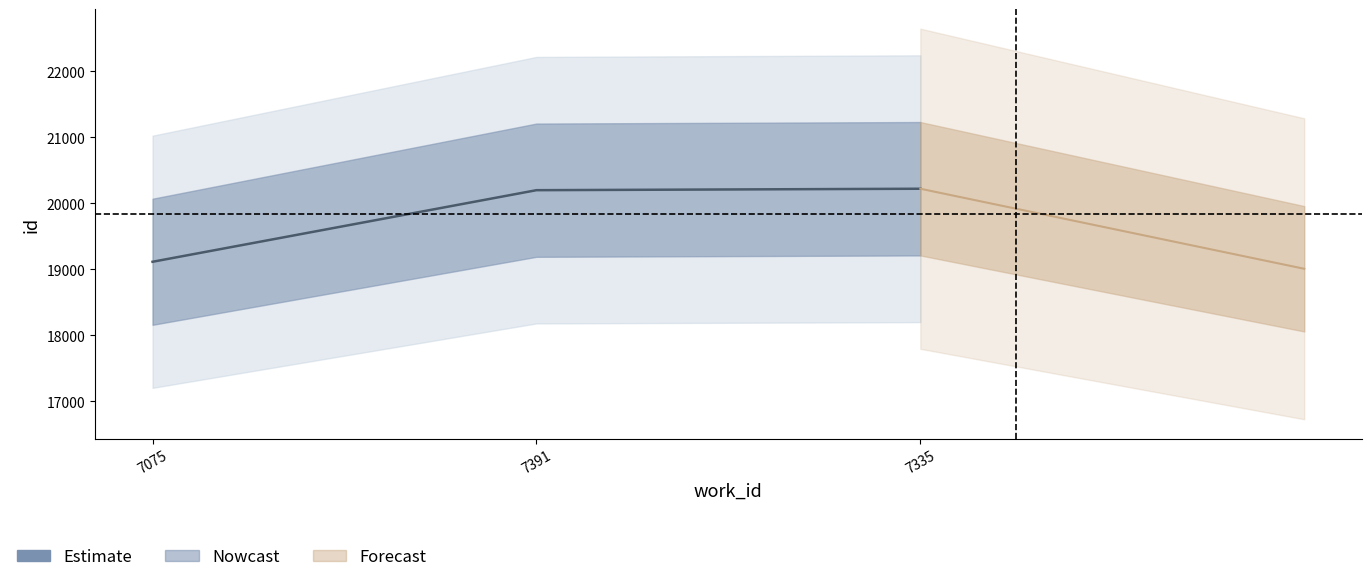

Count the number of data series in this chart.

1